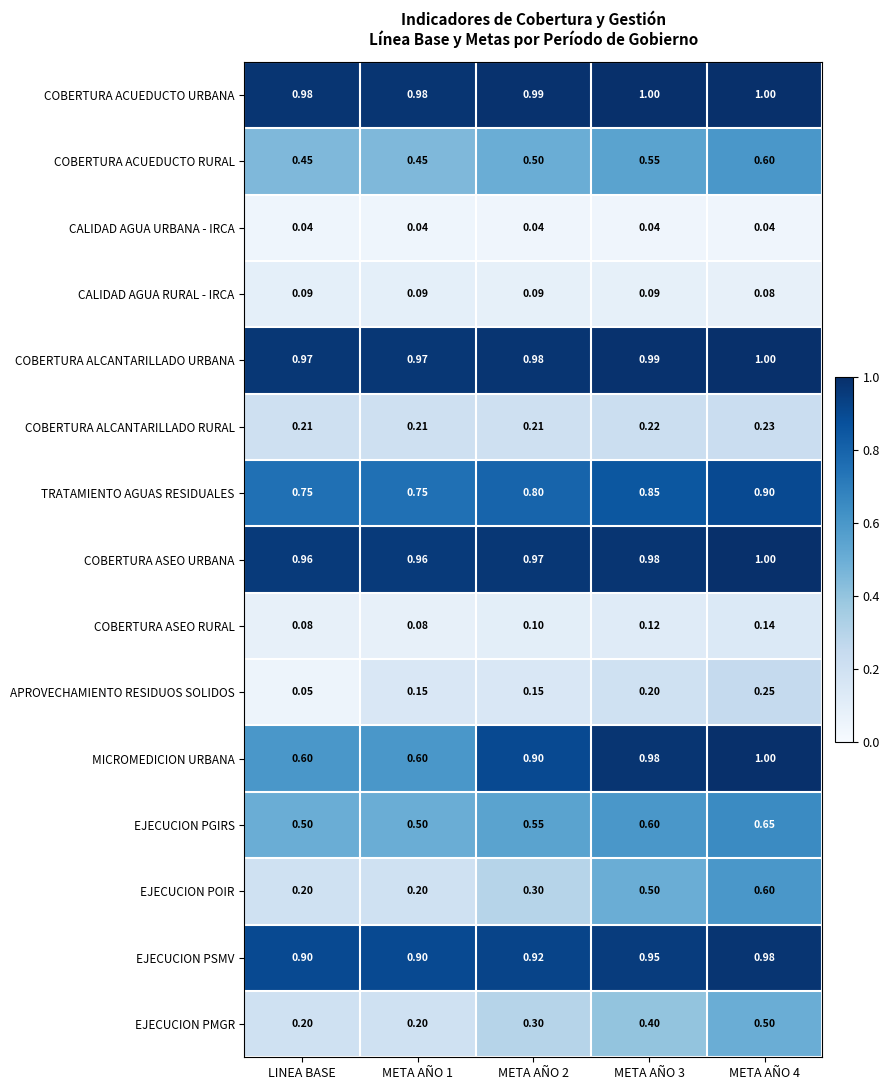

How many distinct data groups are displayed?

15